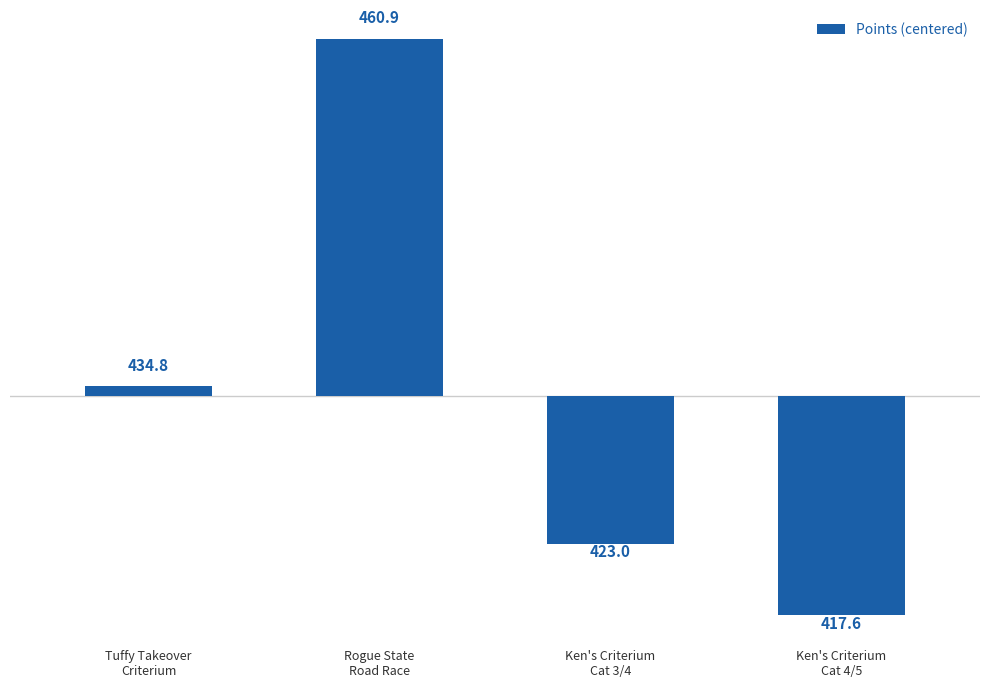

True or false: the data shows -16.5 at Ken's Criterium
Cat 4/5.

True